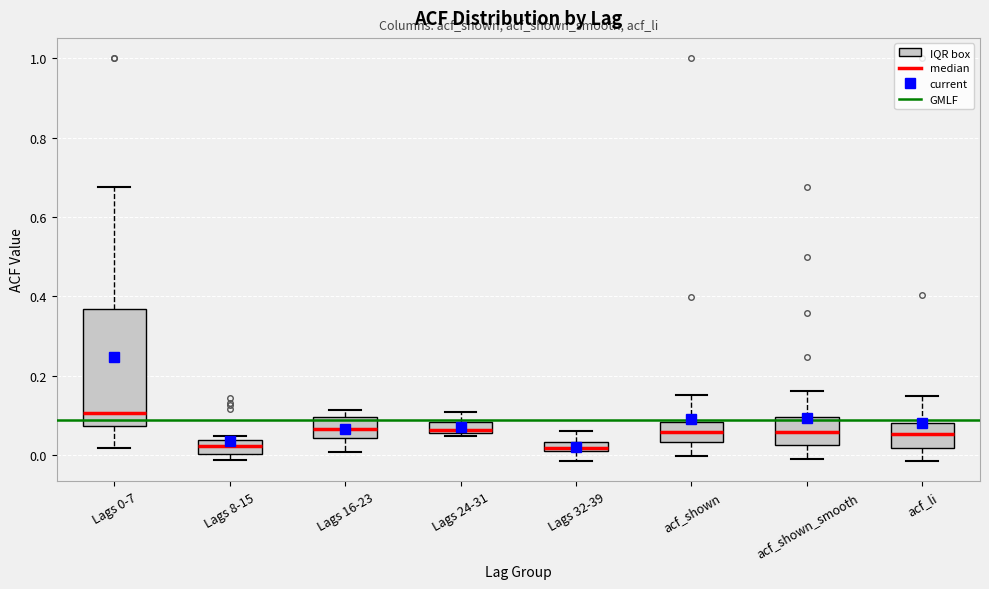

Comparing the boxes themselves (not the whiskers), which one is the tallest?

Lags 0-7